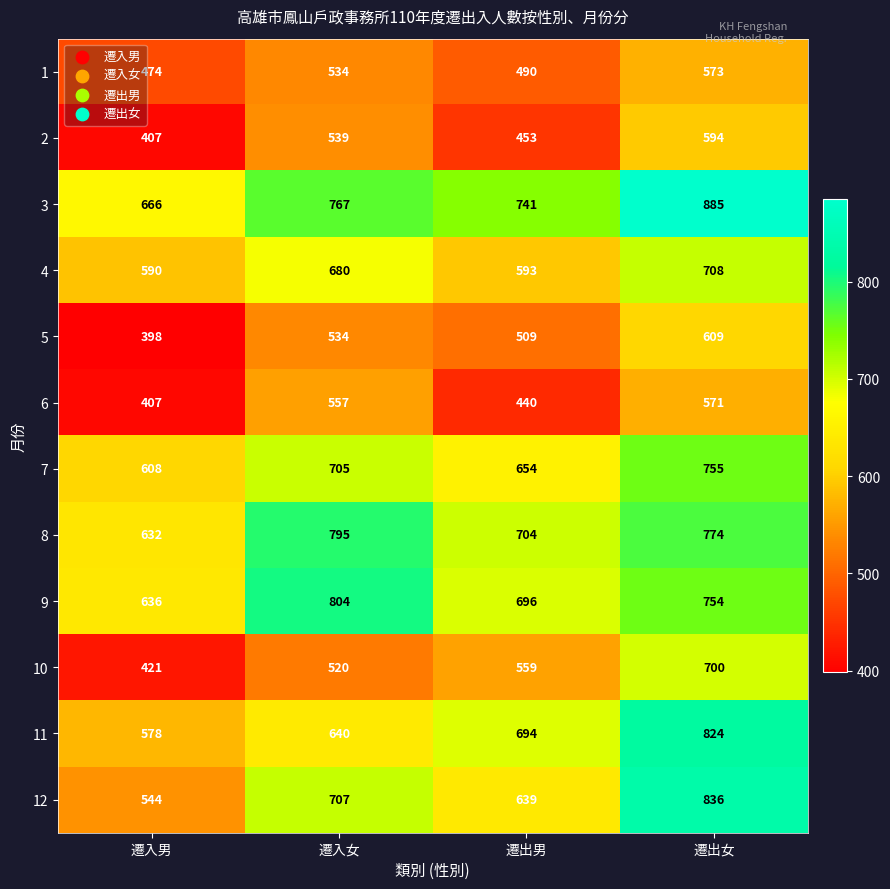

At which category does the chart reach its minimum across all series?

遷入男